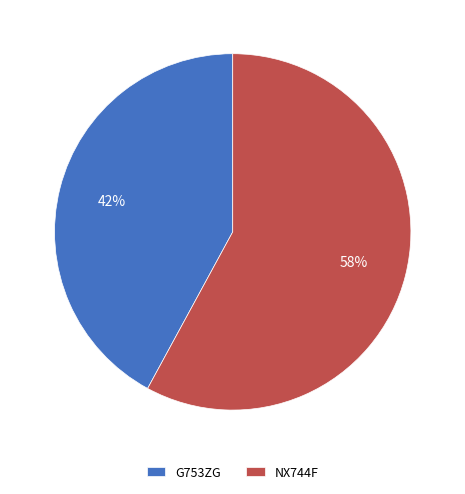

Count the number of slices in the pie.

2